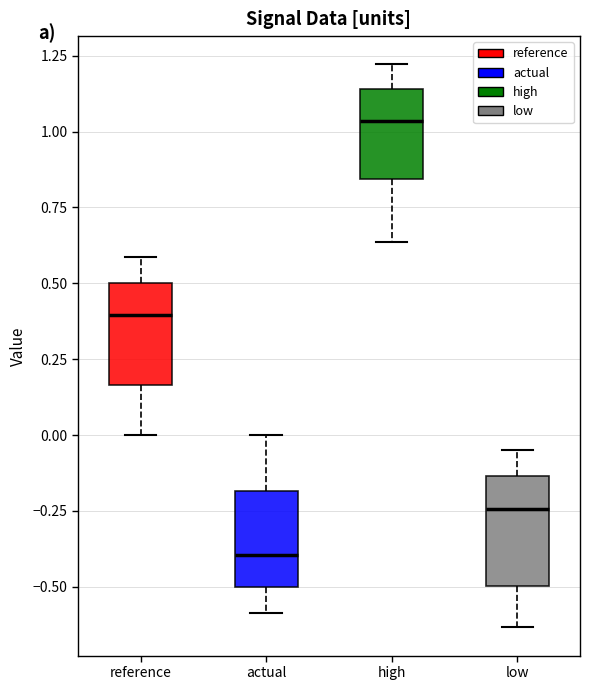

Reading left to right, transcribe this box plot: for each box, give where its median line is, the range the box spans, and where its two whiskers end, as read against the y-axis. The values are not printed on the chart, so give them approximately, as read against the axis.

reference: median 0.40, box 0.15 to 0.50, whiskers 0.00 to 0.60
actual: median -0.40, box -0.50 to -0.20, whiskers -0.60 to 0.00
high: median 1.05, box 0.85 to 1.15, whiskers 0.65 to 1.20
low: median -0.25, box -0.50 to -0.15, whiskers -0.65 to -0.05